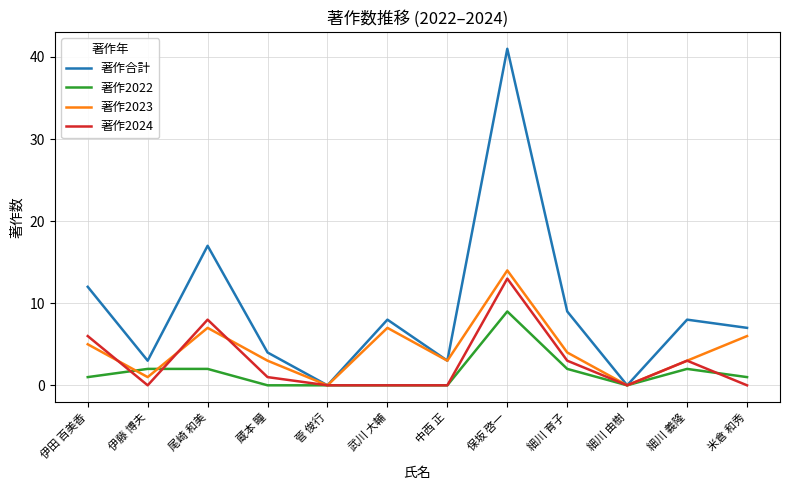

Reading right to left, what are all the values shown in this chart?

著作合計: 米倉 和秀=7	細川 義隆=8	細川 由樹=0	細川 育子=9	保坂 啓一=41	中西 正=3	武川 大輔=8	菅 俊行=0	蔵本 瞳=4	尾崎 和美=17	伊藤 博夫=3	伊田 百美香=12
著作2022: 米倉 和秀=1	細川 義隆=2	細川 由樹=0	細川 育子=2	保坂 啓一=9	中西 正=0	武川 大輔=0	菅 俊行=0	蔵本 瞳=0	尾崎 和美=2	伊藤 博夫=2	伊田 百美香=1
著作2023: 米倉 和秀=6	細川 義隆=3	細川 由樹=0	細川 育子=4	保坂 啓一=14	中西 正=3	武川 大輔=7	菅 俊行=0	蔵本 瞳=3	尾崎 和美=7	伊藤 博夫=1	伊田 百美香=5
著作2024: 米倉 和秀=0	細川 義隆=3	細川 由樹=0	細川 育子=3	保坂 啓一=13	中西 正=0	武川 大輔=0	菅 俊行=0	蔵本 瞳=1	尾崎 和美=8	伊藤 博夫=0	伊田 百美香=6